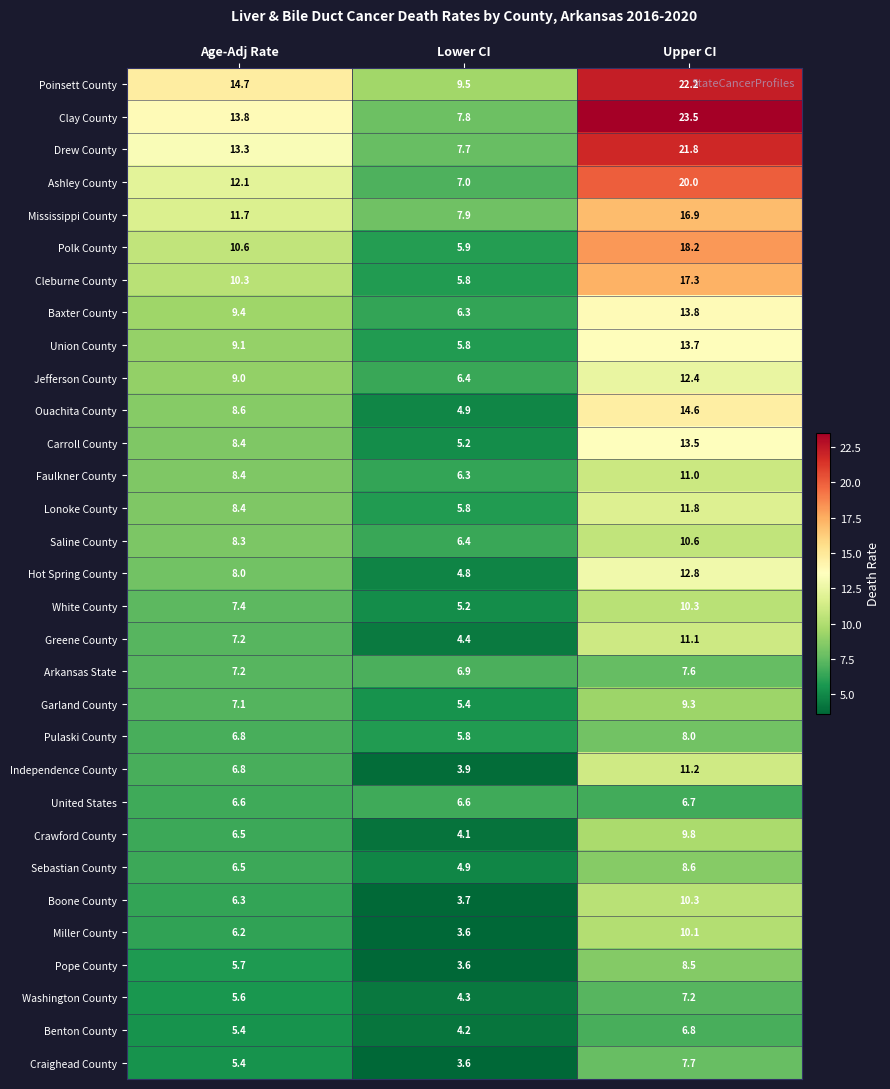

True or false: Polk County has a value of 10.6 at Age-Adj Rate.

True